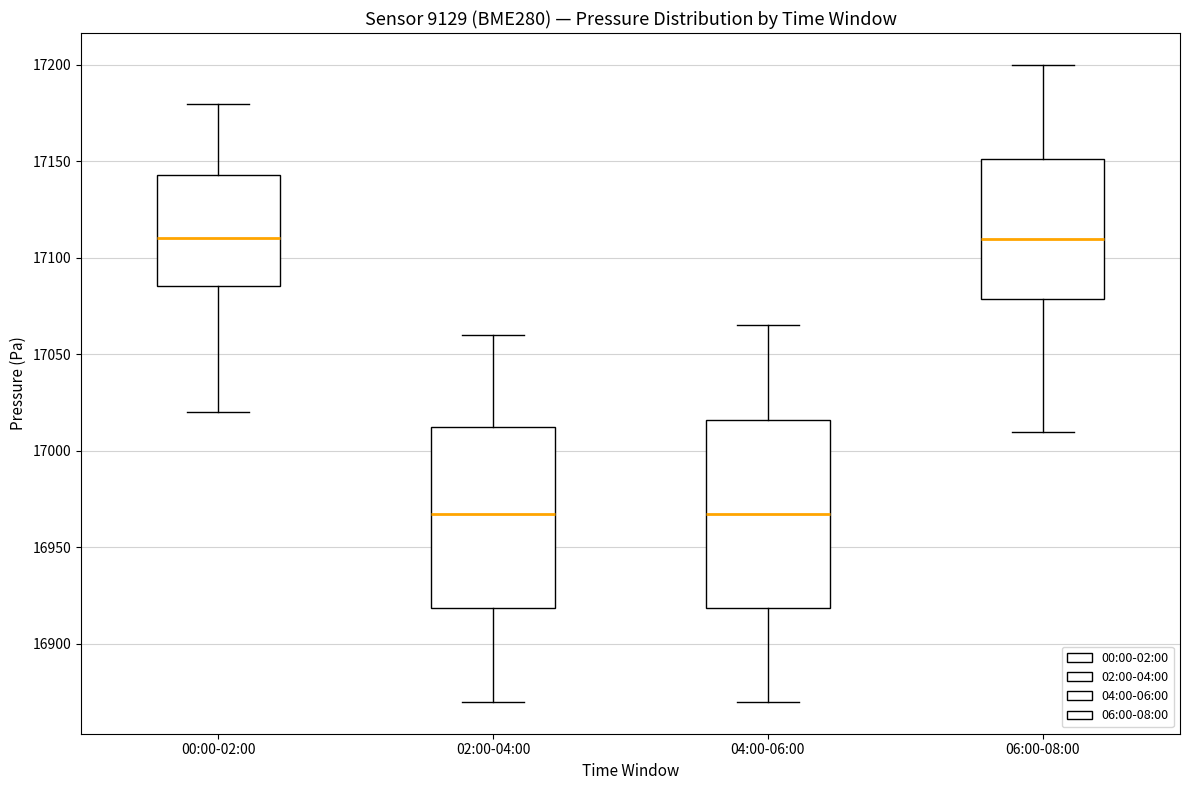

Reading left to right, transcribe this box plot: for each box, give where its median line is, the range the box spans, and where its two whiskers end, as read against the y-axis. The values are not printed on the chart, so give them approximately, as read against the axis.

00:00-02:00: median 17110, box 17085 to 17145, whiskers 17020 to 17180
02:00-04:00: median 16970, box 16920 to 17015, whiskers 16870 to 17060
04:00-06:00: median 16970, box 16920 to 17015, whiskers 16870 to 17065
06:00-08:00: median 17110, box 17080 to 17150, whiskers 17010 to 17200